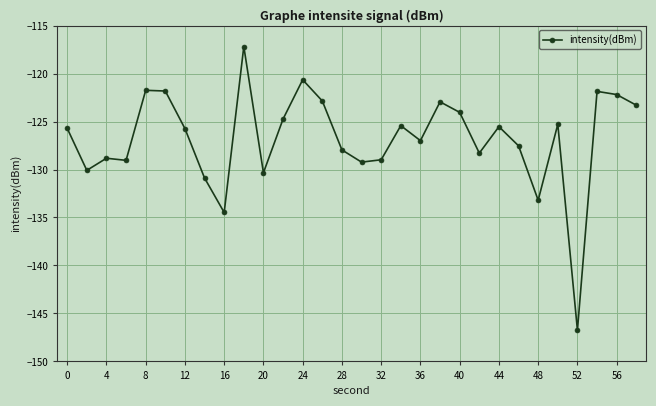

How many values exceed -125?

11